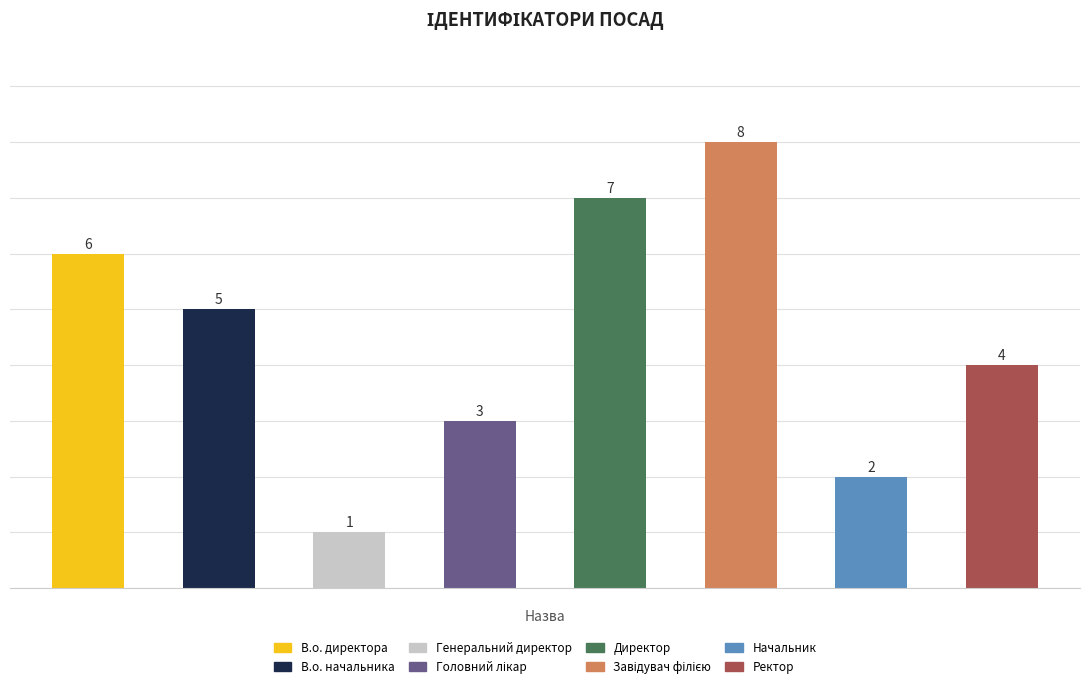

How many values are between 3 and 7?

5